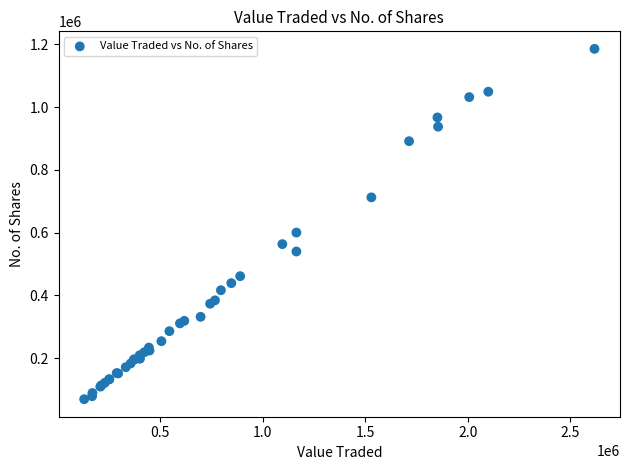

What Y value in the scatter plot is closest to 627309?

600127